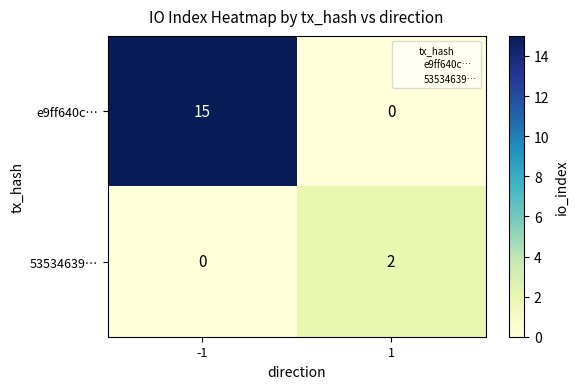

What is the total value across all series at 1?

2